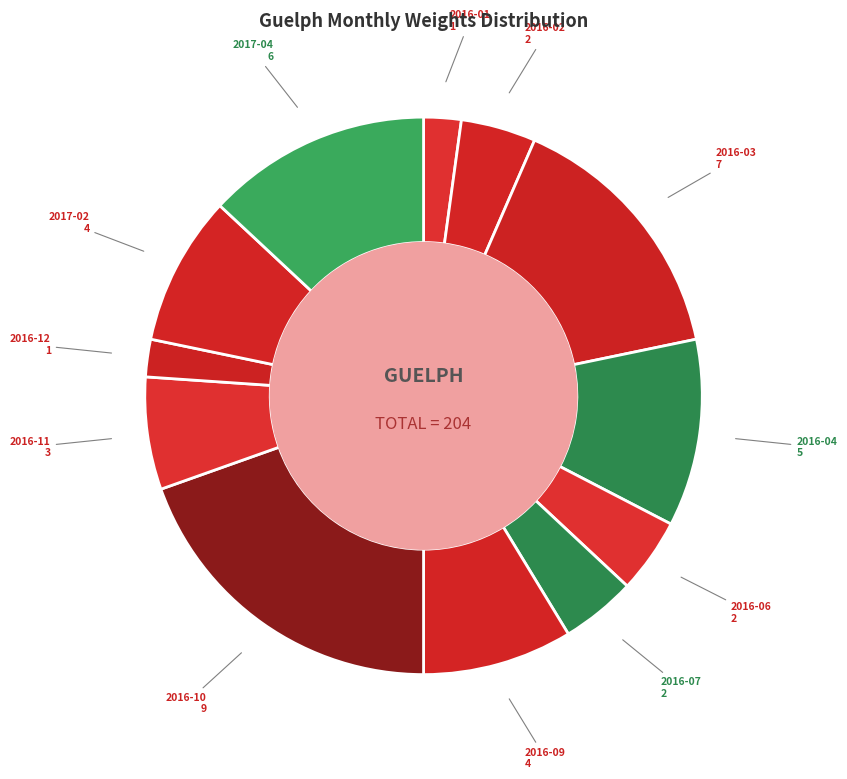

Count the number of slices in the pie.

12